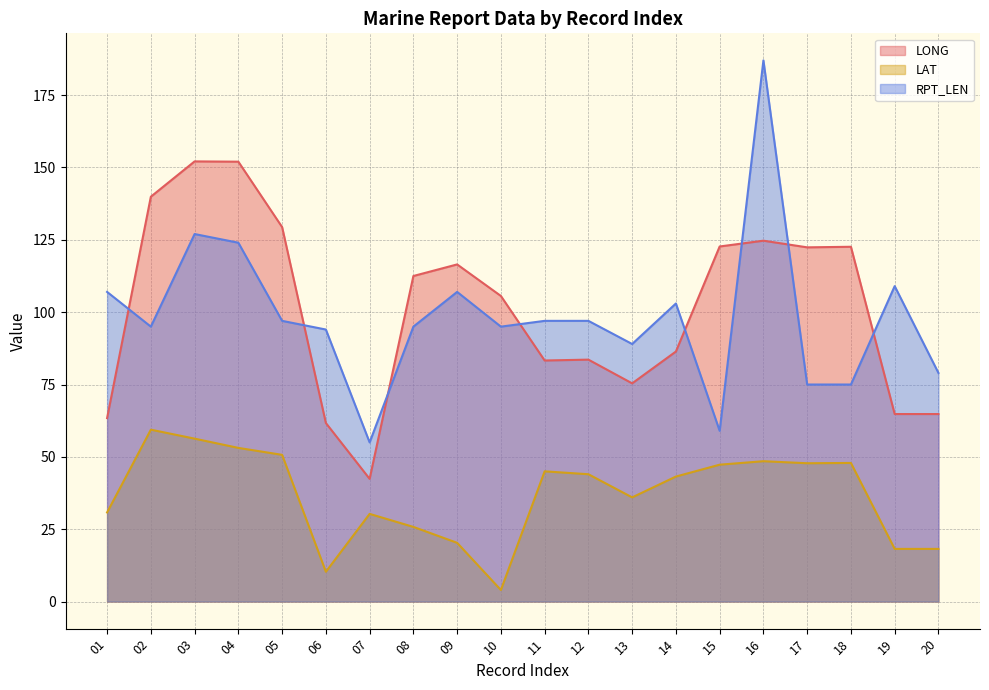

At which label does LONG first exceed 112?

02